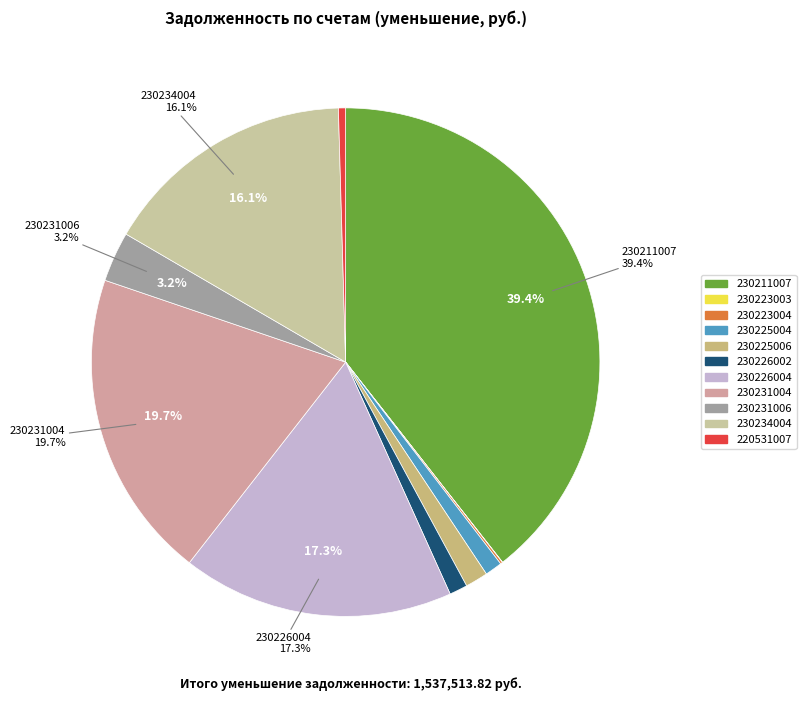

Does 230231004 account for over 50% of the chart?

No